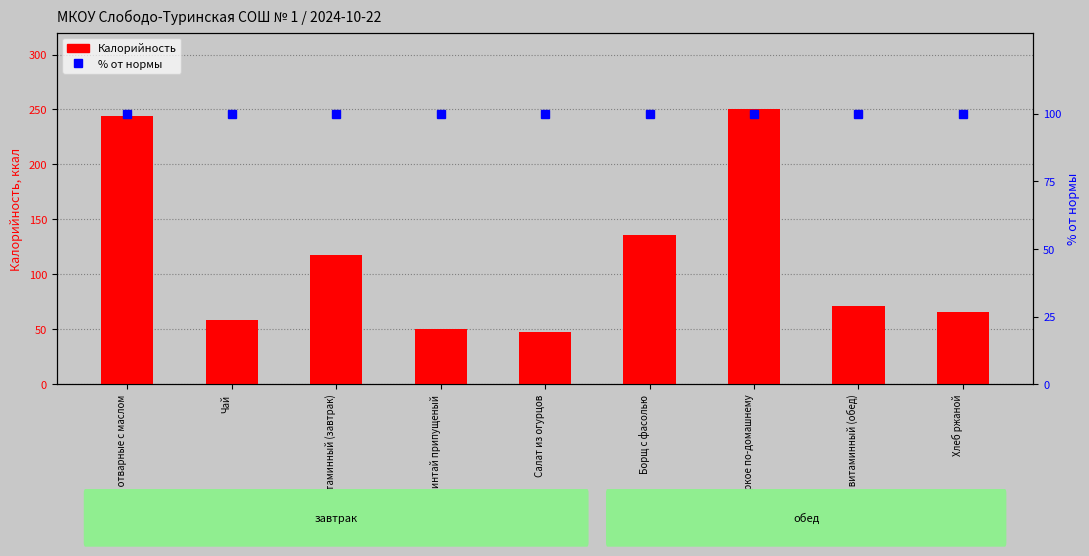

At how many categories does at least one series exceed 193?

2